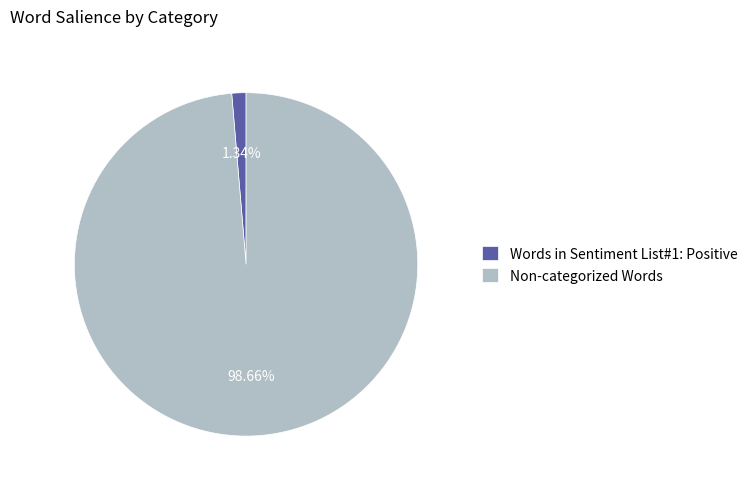

Between Non-categorized Words and Words in Sentiment List#1: Positive, which is larger?

Non-categorized Words